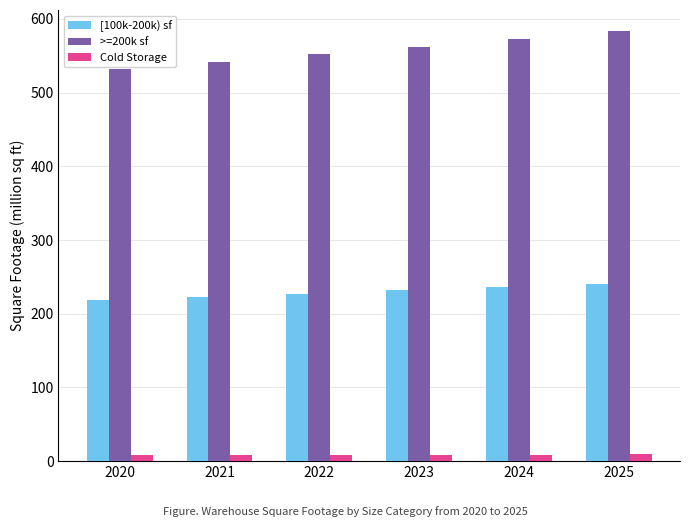

Between 2020 and 2022, which series saw the biggest shift?

>=200k sf